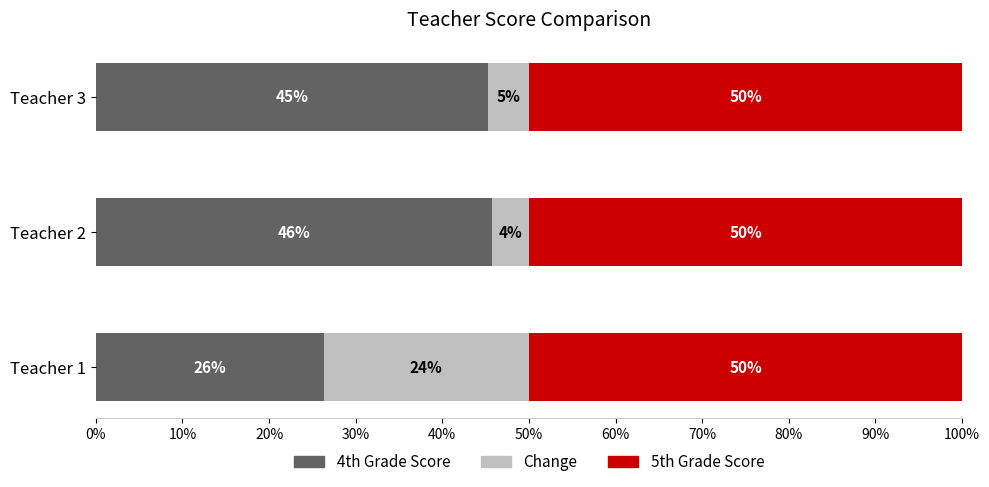

What are all the series names shown in the legend?

4th Grade Score, Change, 5th Grade Score